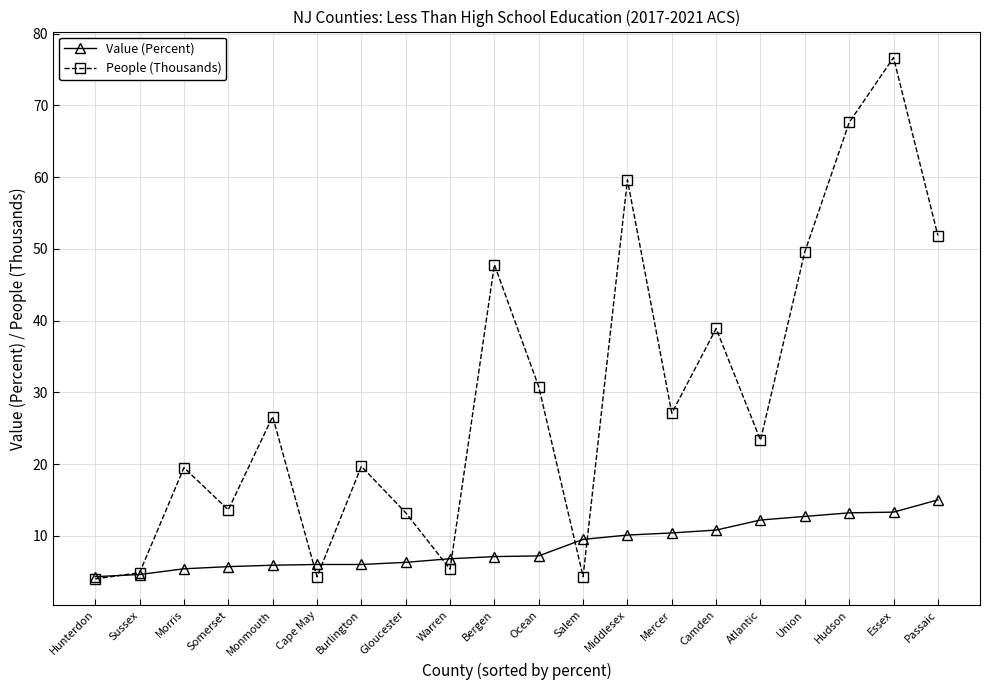

How many interior local valleys does the People (Thousands) series have?

6